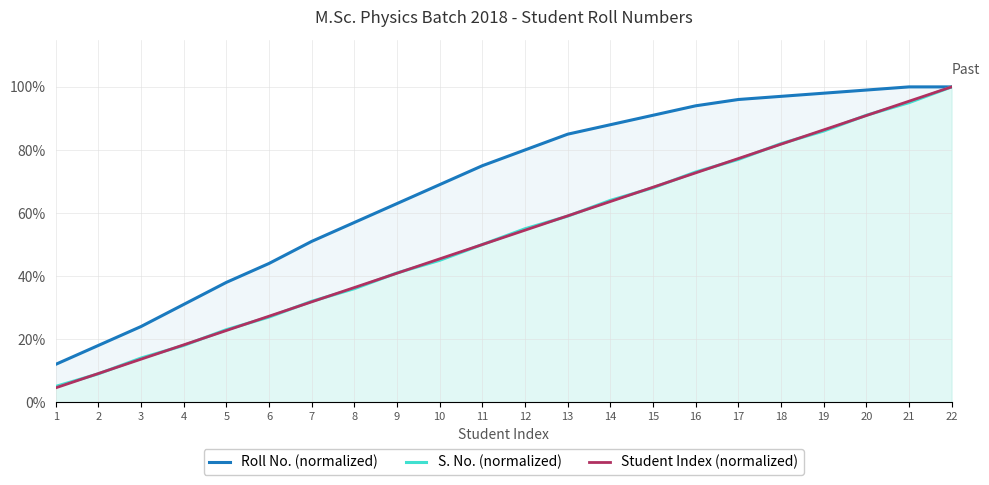

Reading left to right, transcribe all the data shown in this chart.

Roll No. (normalized): 1=0.1	2=0.2	3=0.2	4=0.3	5=0.4	6=0.4	7=0.5	8=0.6	9=0.6	10=0.7	11=0.8	12=0.8	13=0.8	14=0.9	15=0.9	16=0.9	17=1.0	18=1.0	19=1.0	20=1.0	21=1.0	22=1.0
S. No. (normalized): 1=0.1	2=0.1	3=0.1	4=0.2	5=0.2	6=0.3	7=0.3	8=0.4	9=0.4	10=0.5	11=0.5	12=0.6	13=0.6	14=0.6	15=0.7	16=0.7	17=0.8	18=0.8	19=0.9	20=0.9	21=0.9	22=1.0
Student Index (normalized): 1=0.0	2=0.1	3=0.1	4=0.2	5=0.2	6=0.3	7=0.3	8=0.4	9=0.4	10=0.5	11=0.5	12=0.5	13=0.6	14=0.6	15=0.7	16=0.7	17=0.8	18=0.8	19=0.9	20=0.9	21=1.0	22=1.0